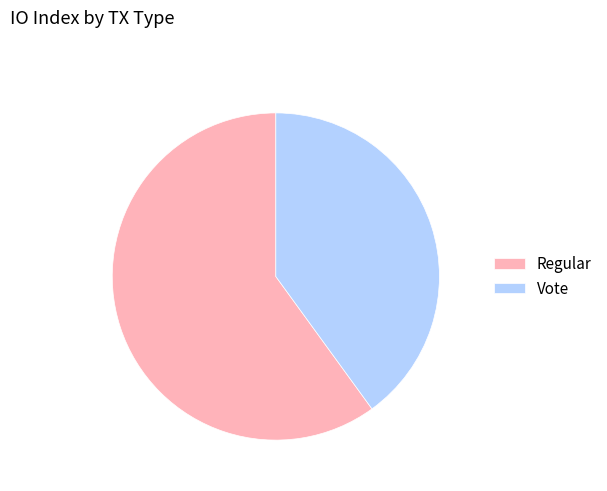

Rank the categories by value from lowest to highest.

Vote, Regular